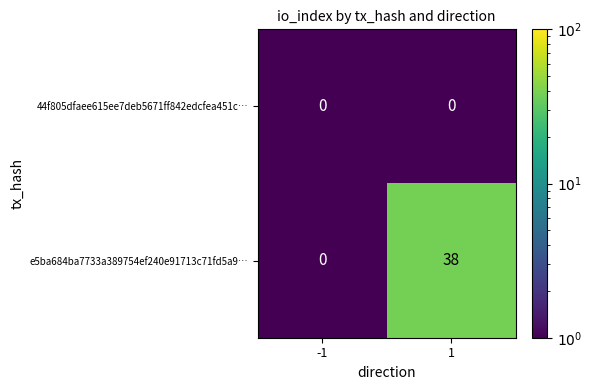

What is the difference between the e5ba684ba7733a389754ef240e91713c71fd5a9… values at 1 and -1?

38